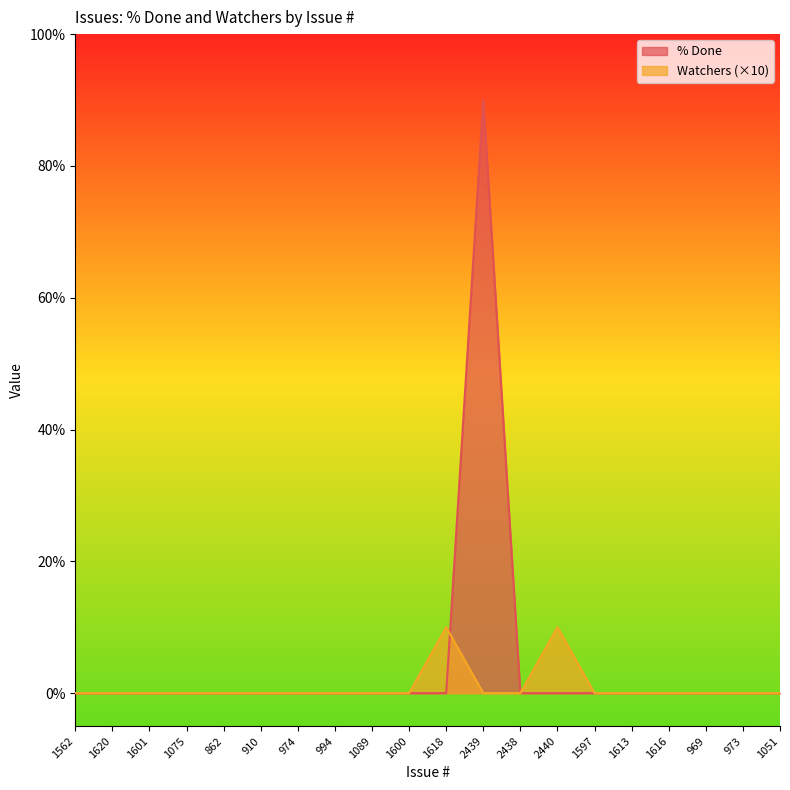

How many lines are shown in the chart?

2